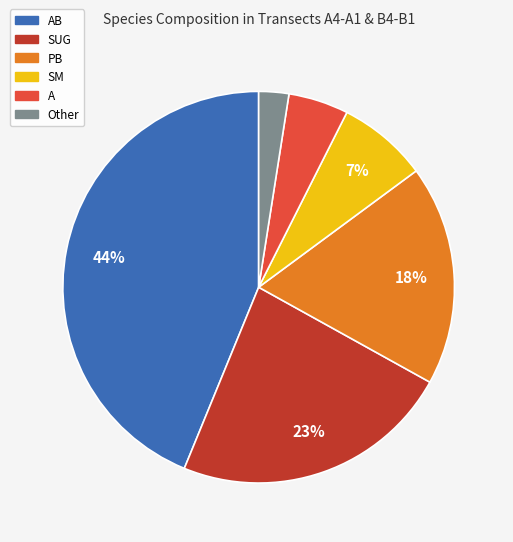

Count the number of slices in the pie.

6